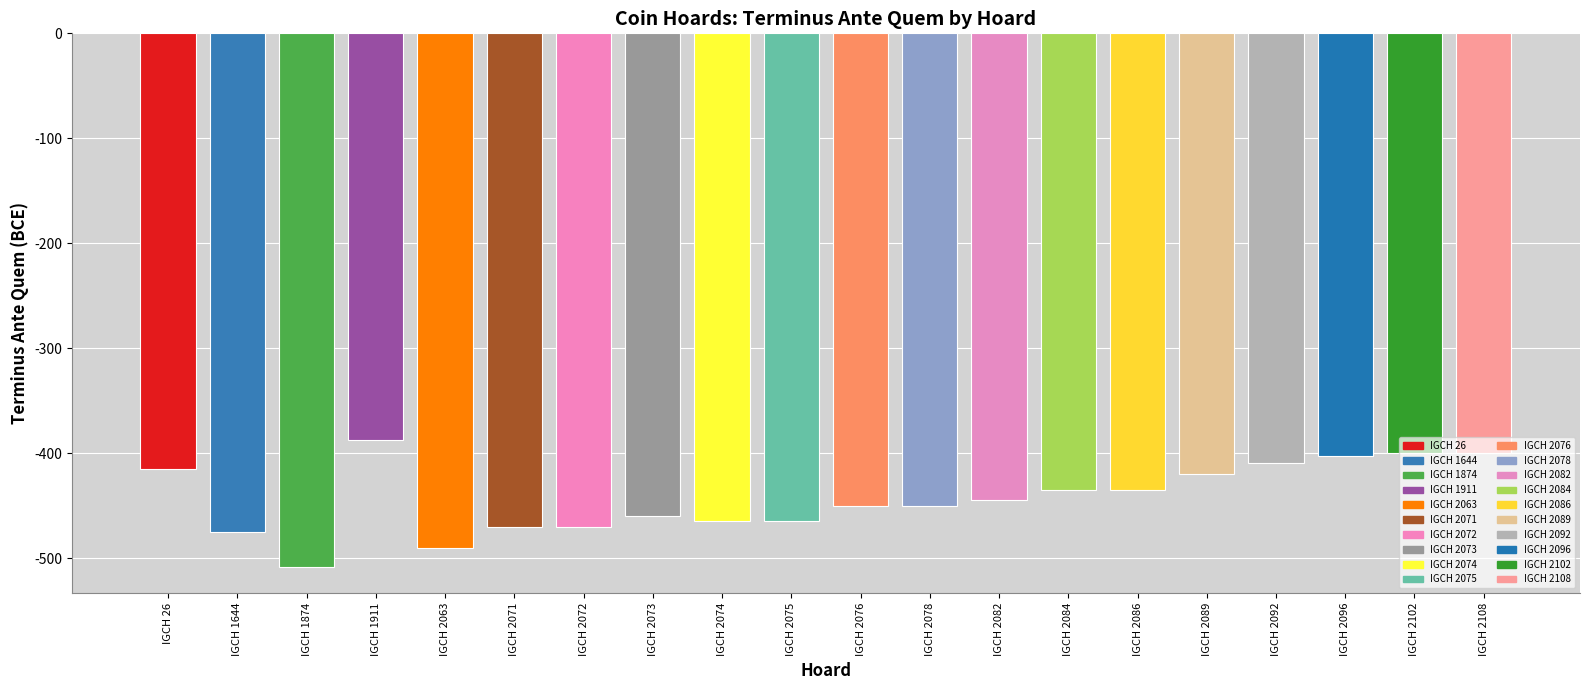

Between IGCH 2096 and IGCH 1644, which is larger?

IGCH 2096